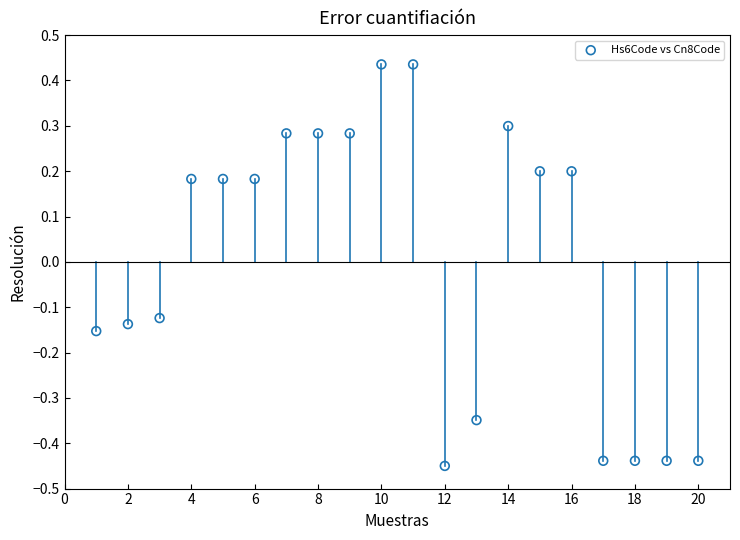

What is the range of Y values (max minus min)?

0.9